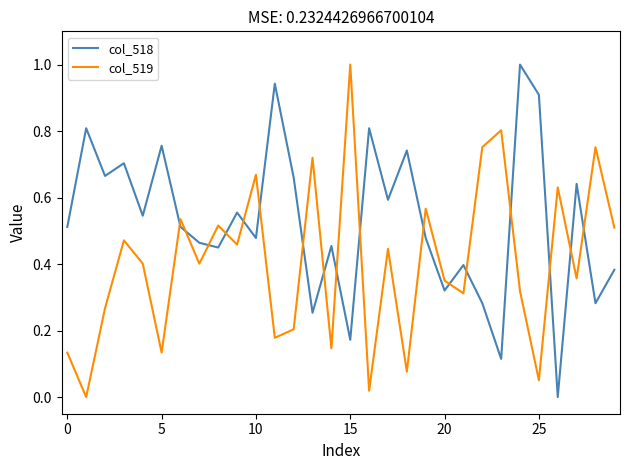

Does the chart display data point markers on the line(s)?

No